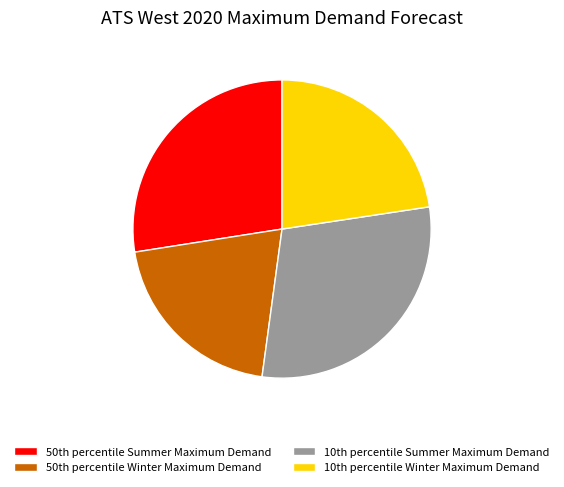

How many segments does this pie chart have?

4